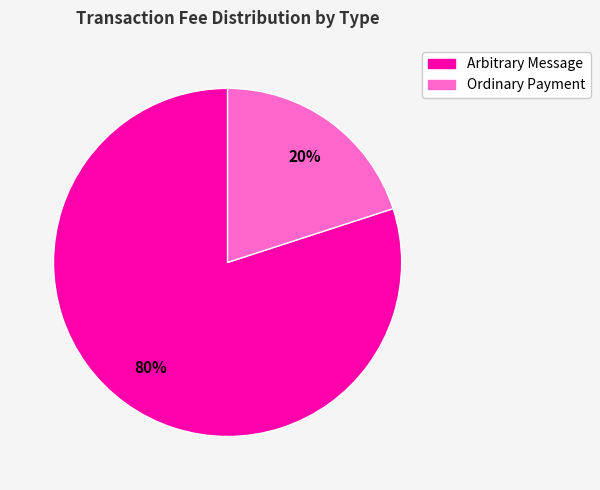

Does Arbitrary Message account for over 50% of the chart?

Yes